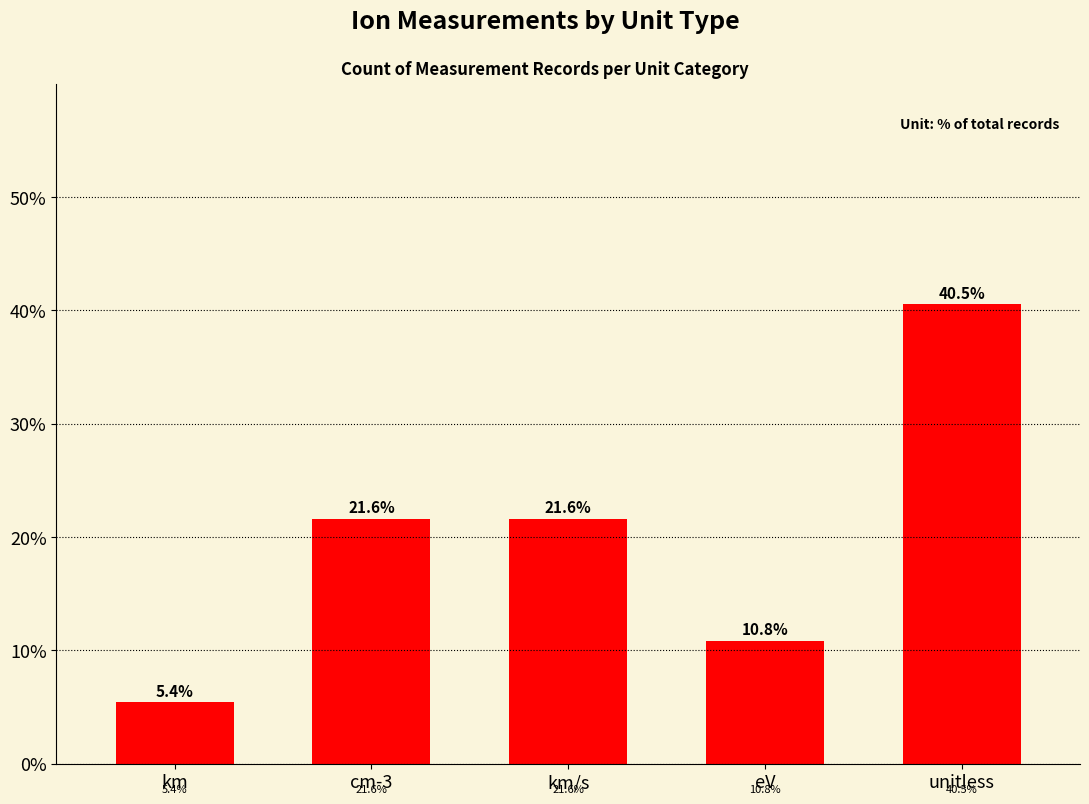

What is the difference between the second highest and minimum values?

16.2